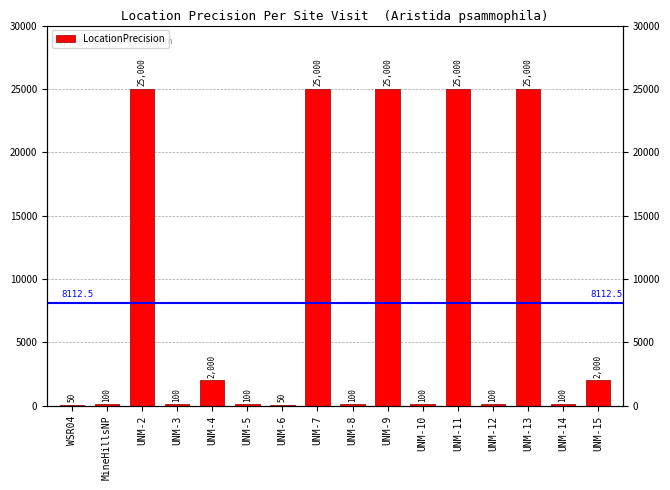

At which category does the chart reach its peak across all series?

UNM-2